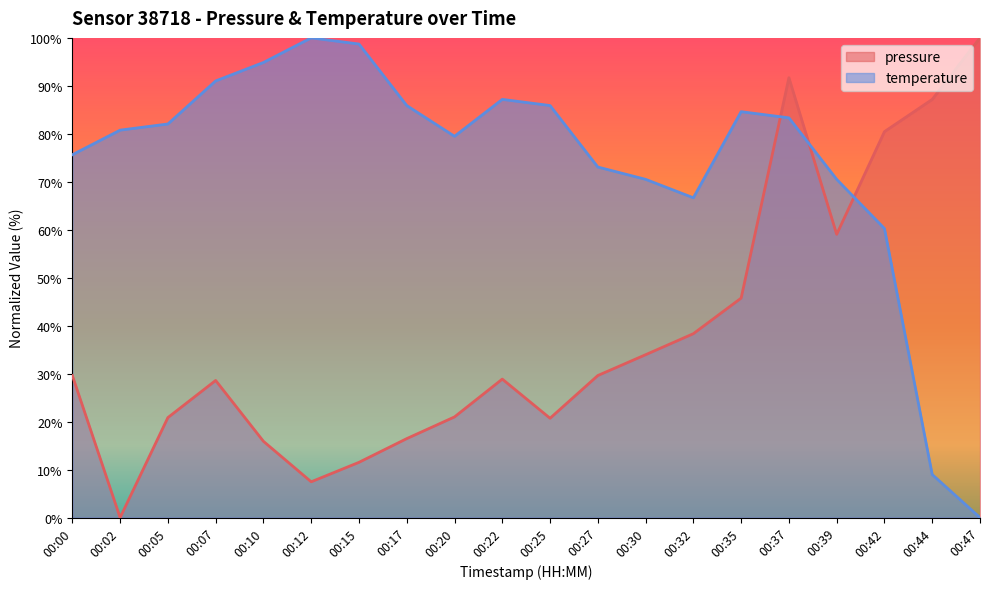

How many lines are shown in the chart?

2